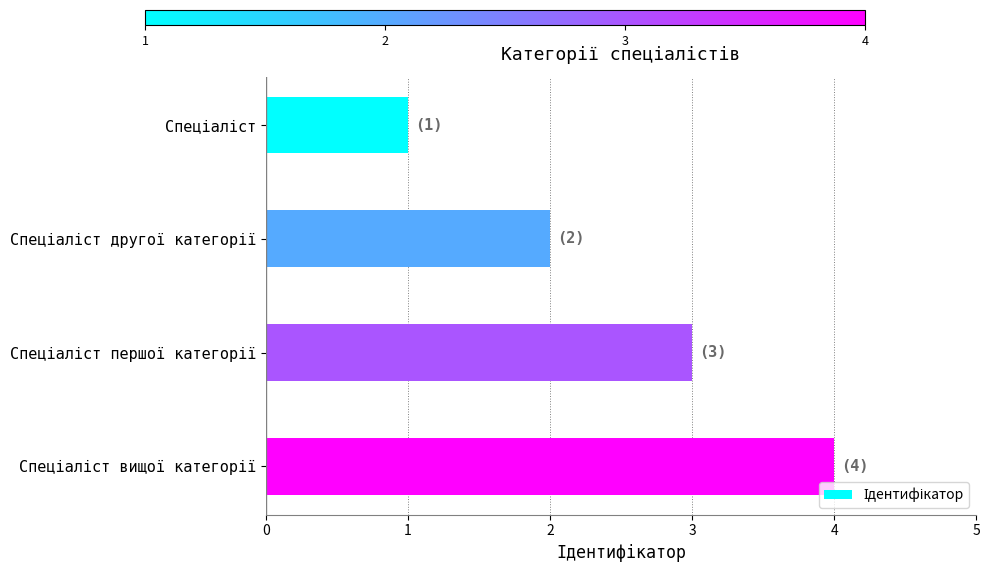

What is the difference between the maximum and minimum values?

3